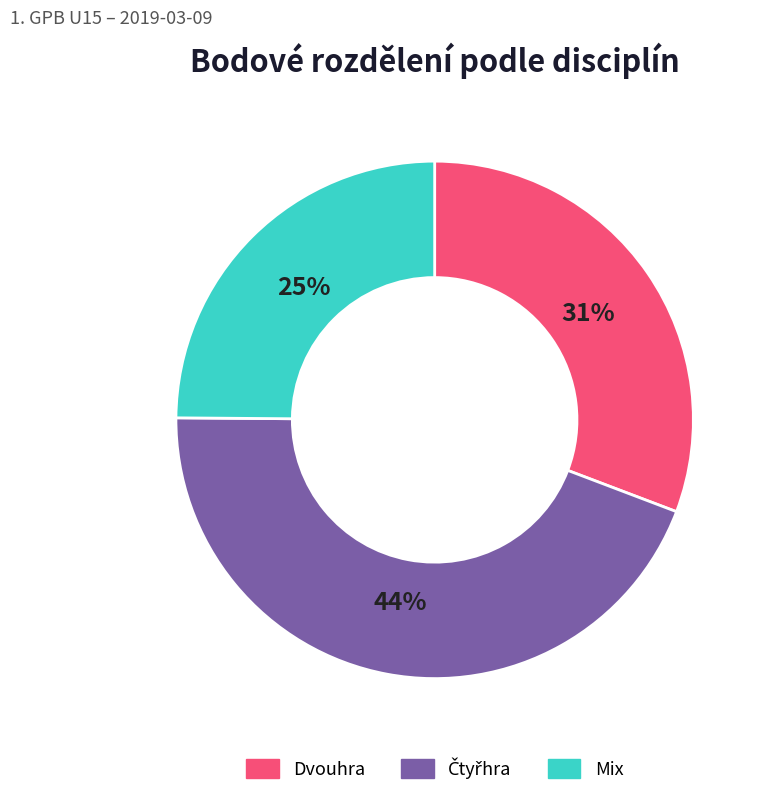

Approximately how many times larger is the value at Dvouhra compared to Mix?

1.2